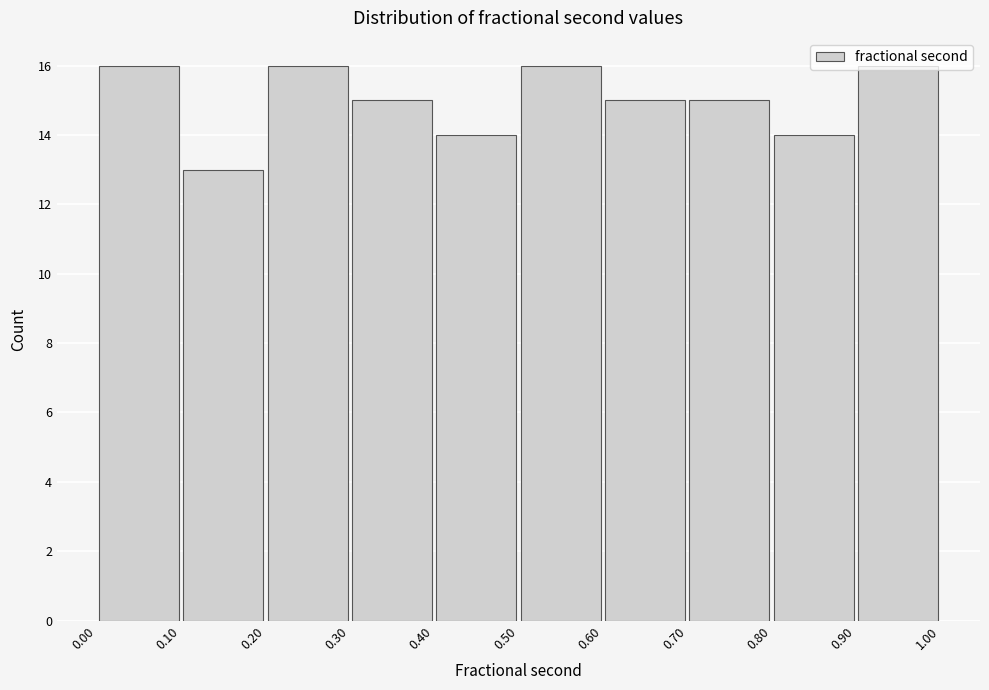

Reading left to right, transcribe this chart: for each bar, give the range it covers on the x-axis and its height. The values are not printed on the chart, so give them approximately, as read against the axis.

0.00 to 0.10: 16
0.10 to 0.20: 13
0.20 to 0.30: 16
0.30 to 0.40: 15
0.40 to 0.50: 14
0.50 to 0.60: 16
0.60 to 0.70: 15
0.70 to 0.80: 15
0.80 to 0.90: 14
0.90 to 1.00: 16